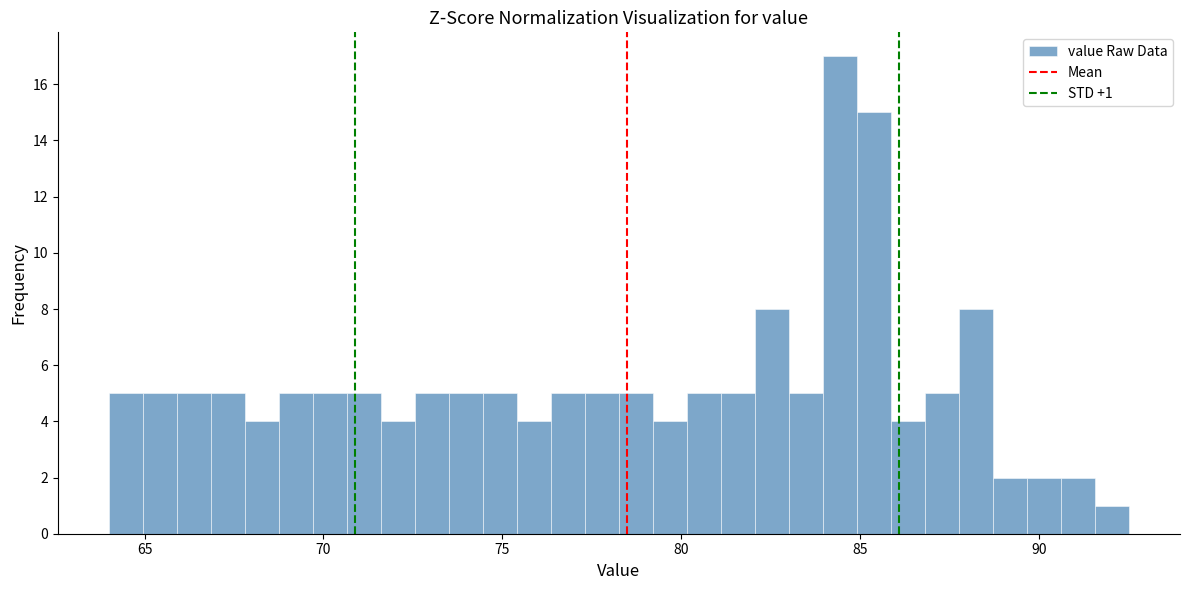

Read against the x-axis, roughly where is the centre of the tallest bar?

84.5